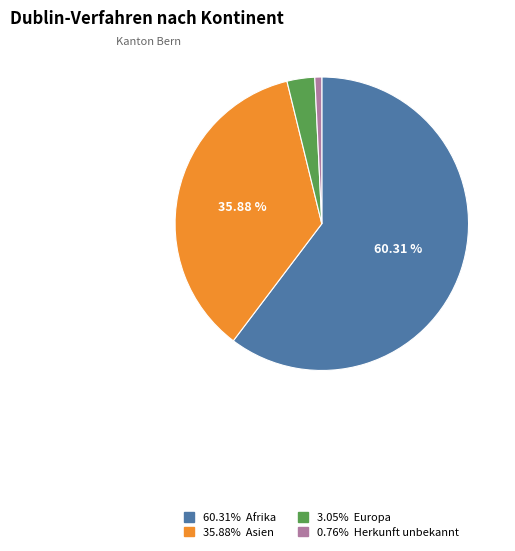

To the nearest percent, what is the difference between the largest and smallest slice percentages?

60%